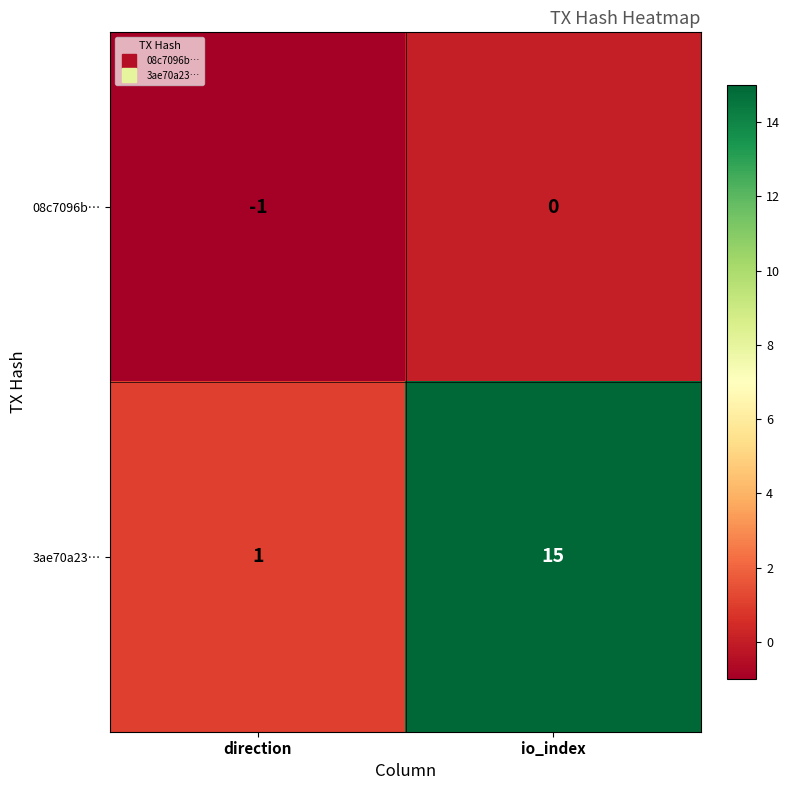

At how many categories does at least one series exceed 10?

1